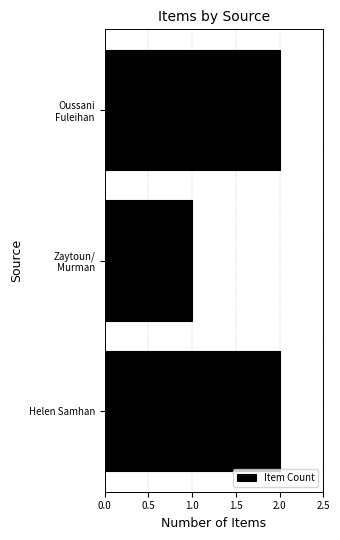

Is it true that the value at Helen Samhan is 1?

False